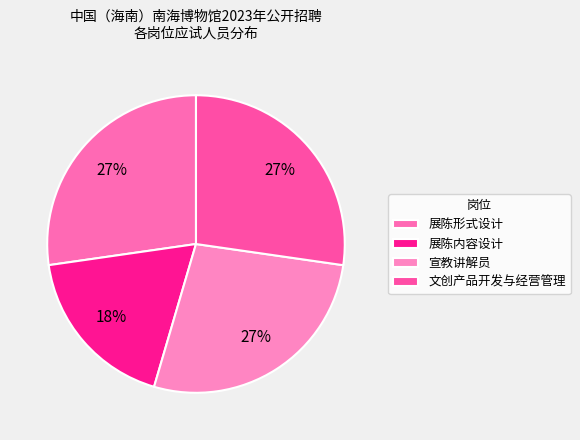

Is there any slice that represents more than half of the pie?

No